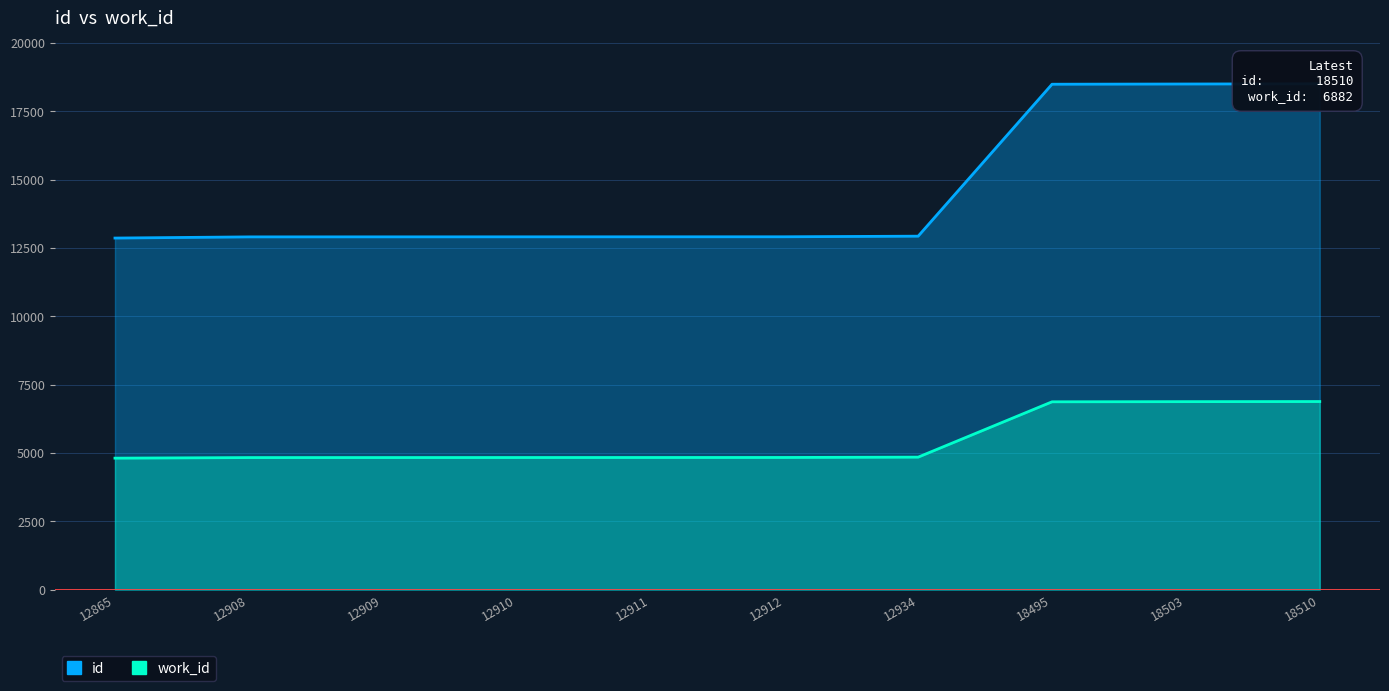

Where is id nearest to the value 15687?

12934